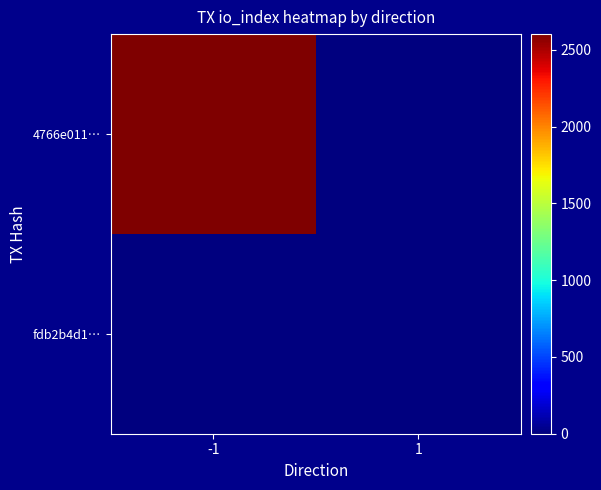

Reading left to right, list all the values displayed in this chart.

4766e011…: -1=2603	1=0
fdb2b4d1…: -1=0	1=9